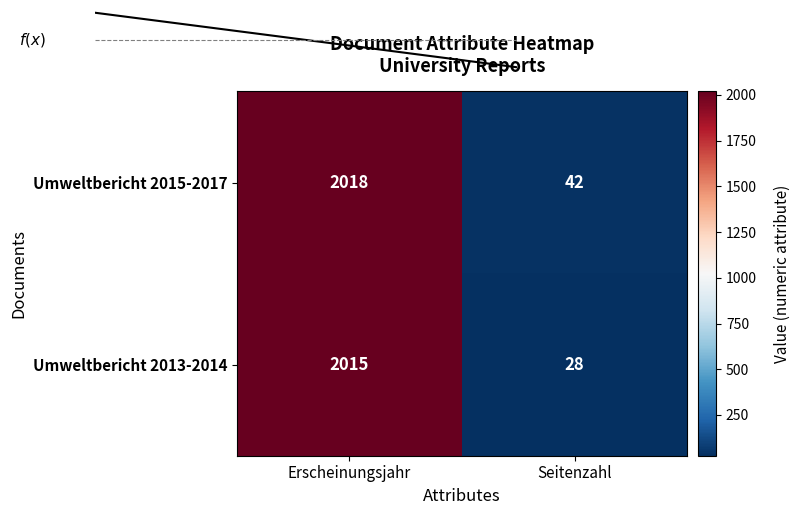

How many Umweltbericht 2013-2014 values are between 28 and 2015?

2